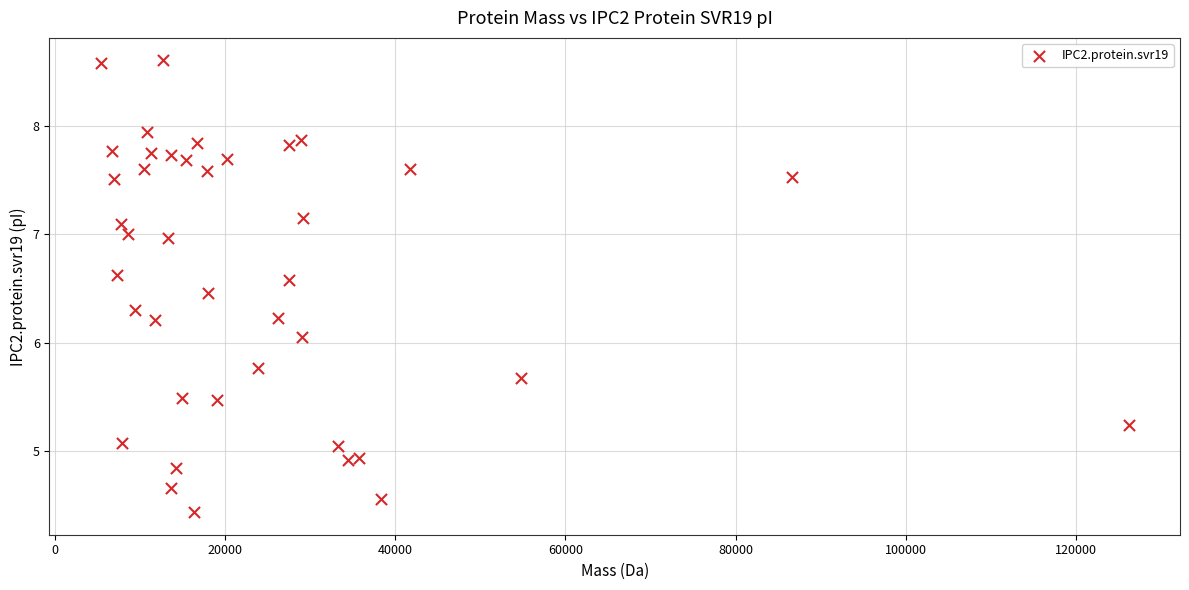

What is the range of Y values (max minus min)?

4.2